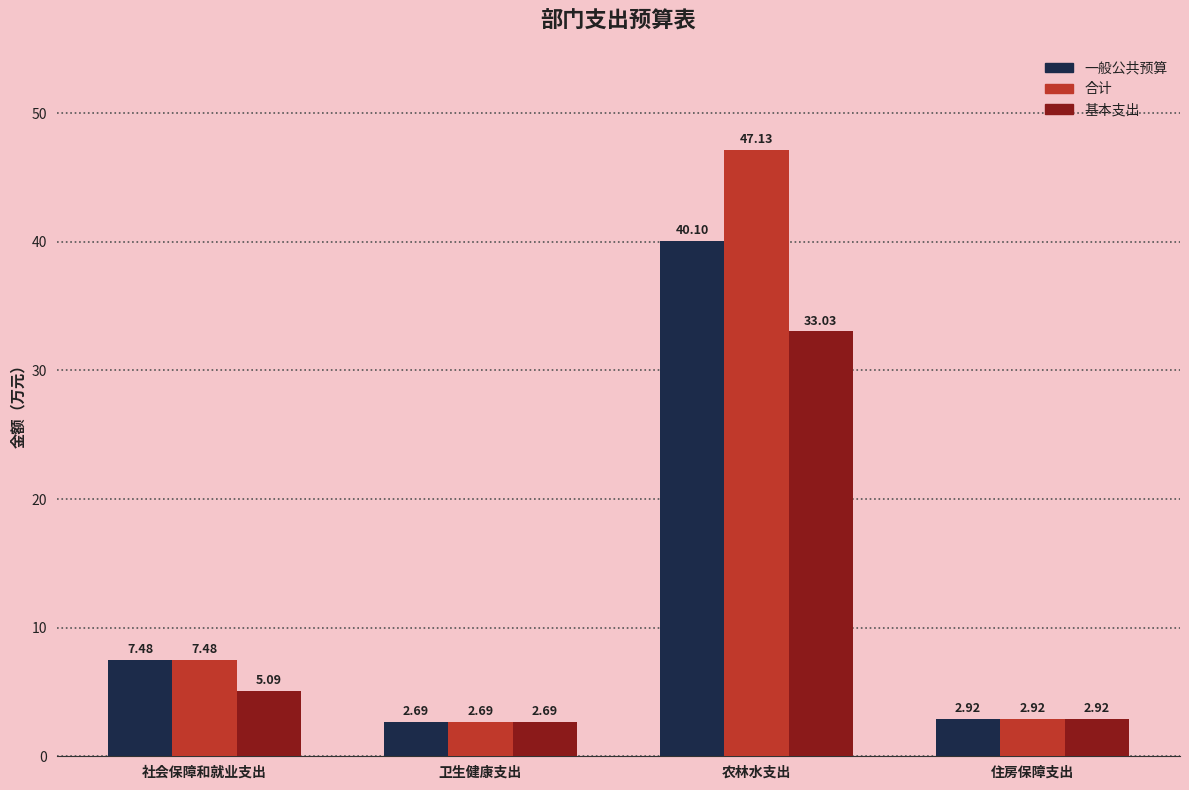

Rank the series by their maximum value, from highest to lowest.

合计, 一般公共预算, 基本支出